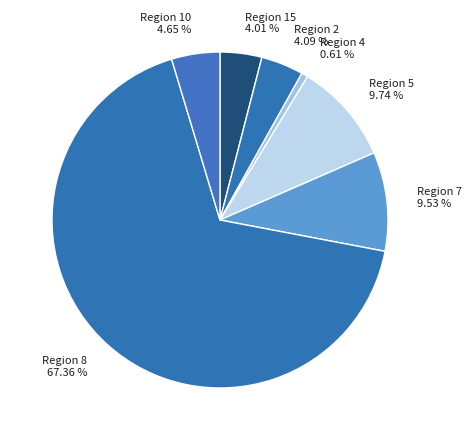

Combined, do Region 15 and Region 2 account for over 50%?

No